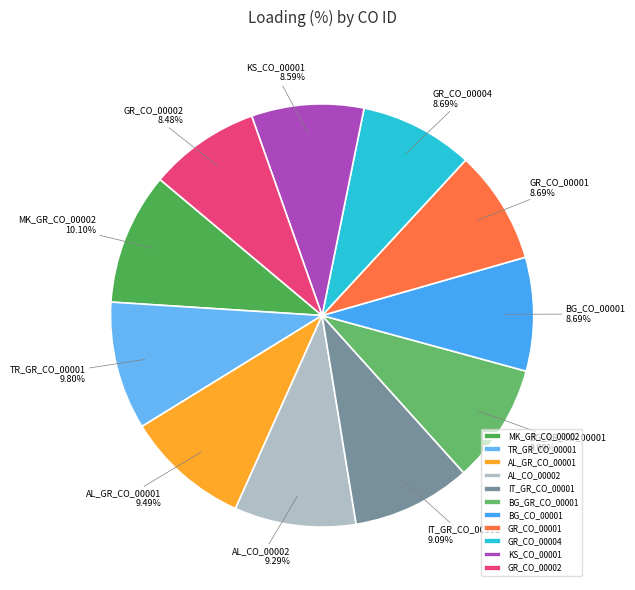

Combined, what portion of the pie is BG_CO_00001 and AL_CO_00002?

18.0%